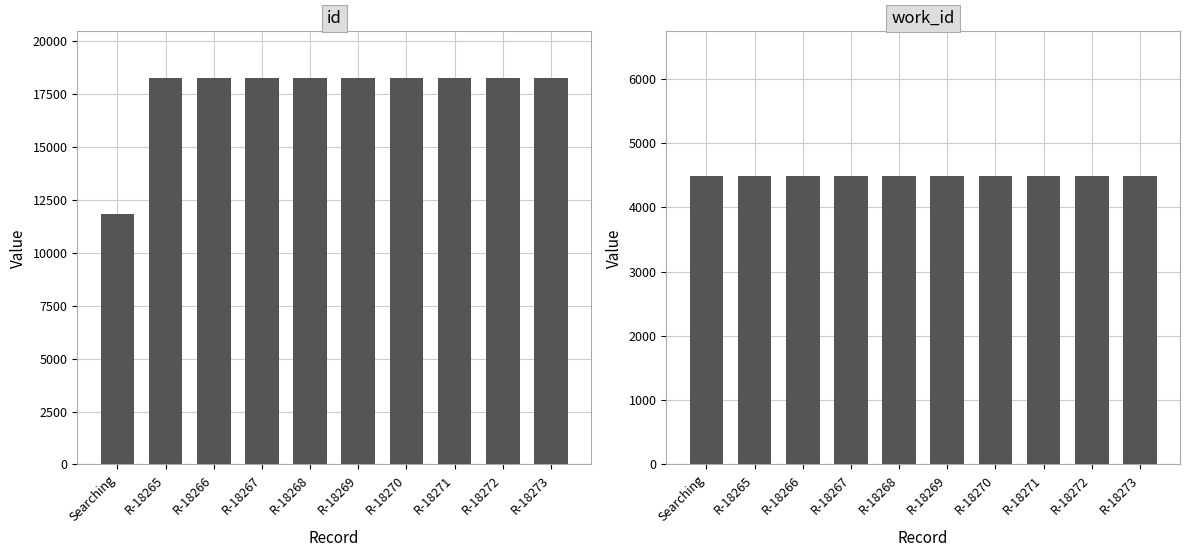

How many categories are shown in the chart?

10